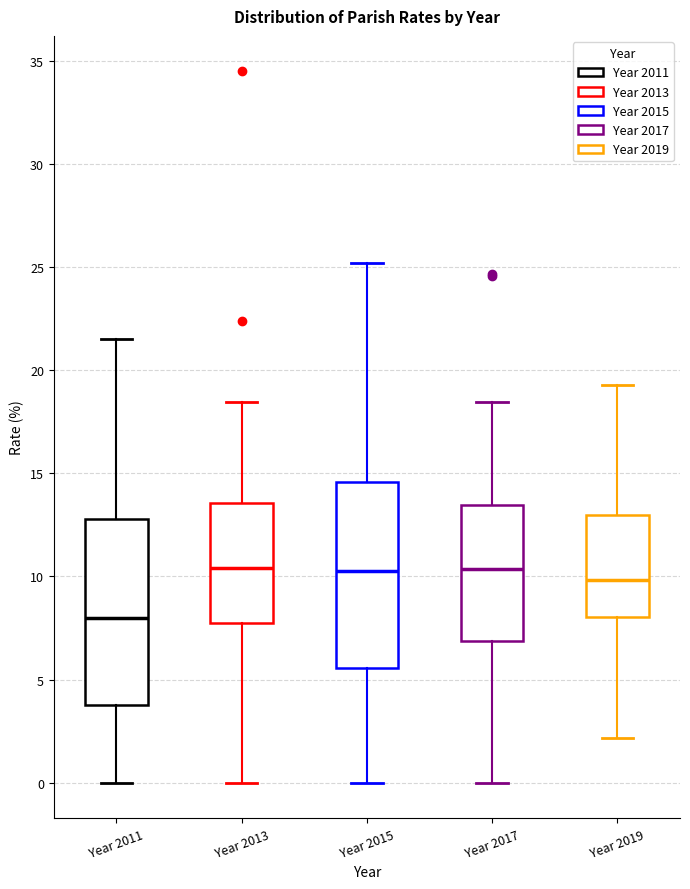

Which box has the lowest median line?

Year 2011